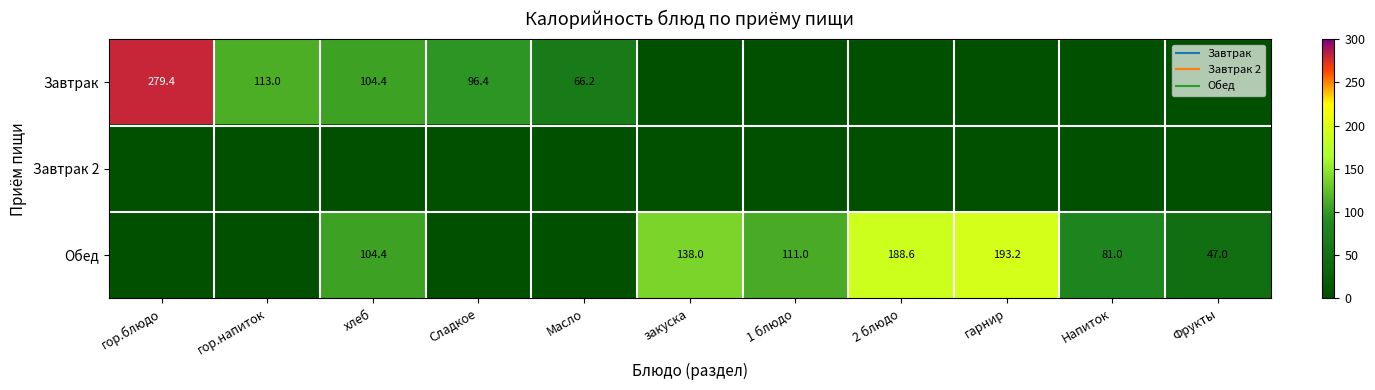

What is the greatest value displayed?

279.4